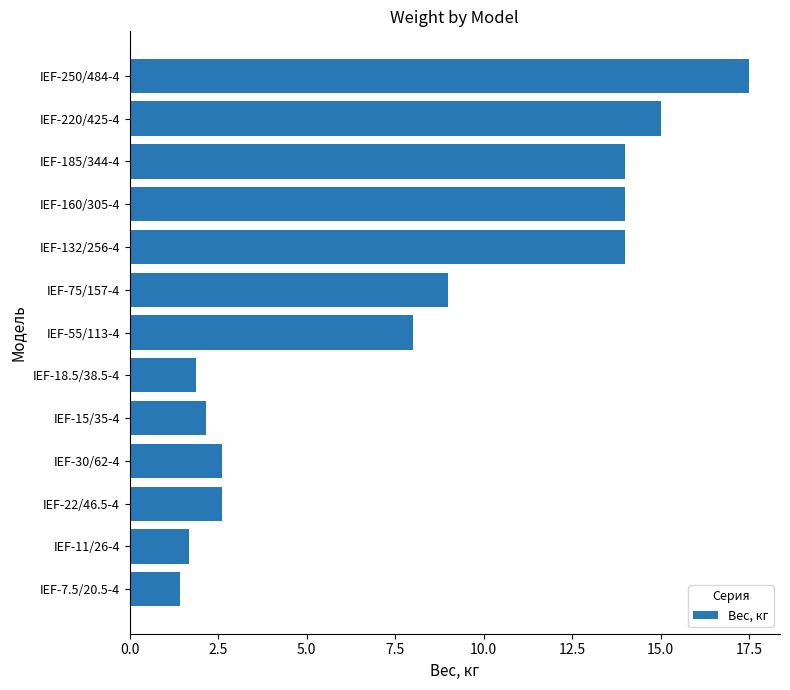

What is the average value?

8.0